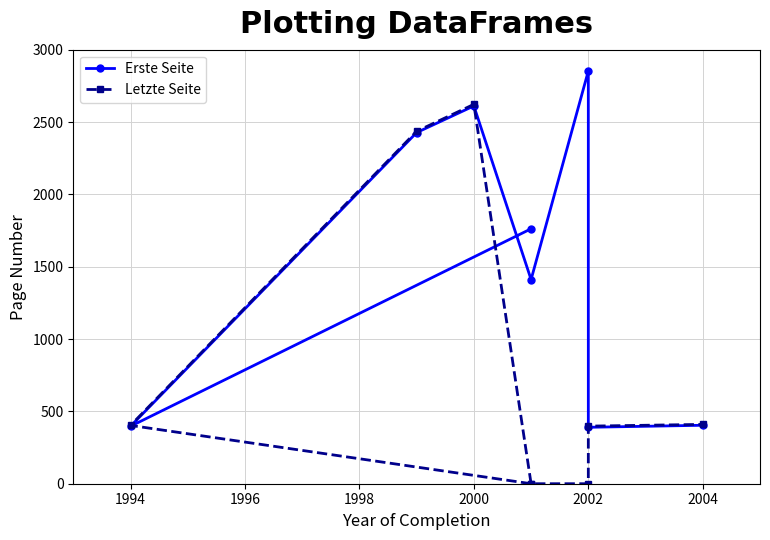

How many lines are shown in the chart?

2